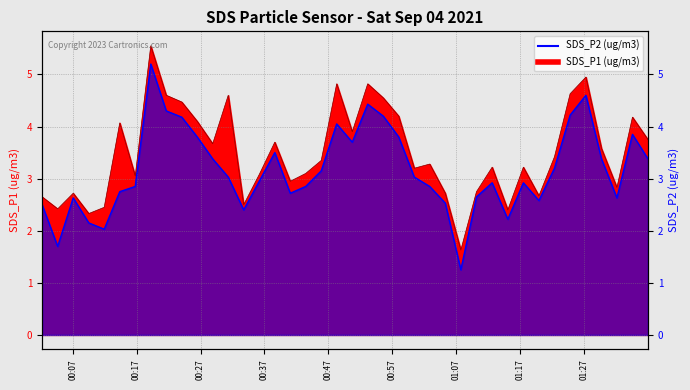

List the labels in order of SDS_P1 value, largest first.

2021/09/04 00:19:13, 2021/09/04 01:27:17, 2021/09/04 00:48:18, 2021/09/04 00:53:09, 2021/09/04 01:24:49, 2021/09/04 00:21:38, 2021/09/04 00:31:20, 2021/09/04 00:55:35, 2021/09/04 00:24:04, 2021/09/04 00:58:00, 2021/09/04 01:34:34, 2021/09/04 00:26:29, 2021/09/04 00:14:22, 2021/09/04 00:50:44, 2021/09/04 01:36:59, 2021/09/04 00:38:37, 2021/09/04 00:28:54, 2021/09/04 01:29:43, 2021/09/04 01:22:22, 2021/09/04 00:45:53, 2021/09/04 01:02:51, 2021/09/04 01:12:37, 2021/09/04 01:17:30, 2021/09/04 01:00:26, 2021/09/04 00:43:27, 2021/09/04 00:36:11, 2021/09/04 00:16:47, 2021/09/04 00:41:02, 2021/09/04 01:32:08, 2021/09/04 01:10:10, 2021/09/04 00:07:05, 2021/09/04 01:05:17, 2021/09/04 01:19:56, 2021/09/04 00:02:13, 2021/09/04 00:33:45, 2021/09/04 00:11:56, 2021/09/04 00:04:39, 2021/09/04 01:15:04, 2021/09/04 00:09:31, 2021/09/04 01:07:43